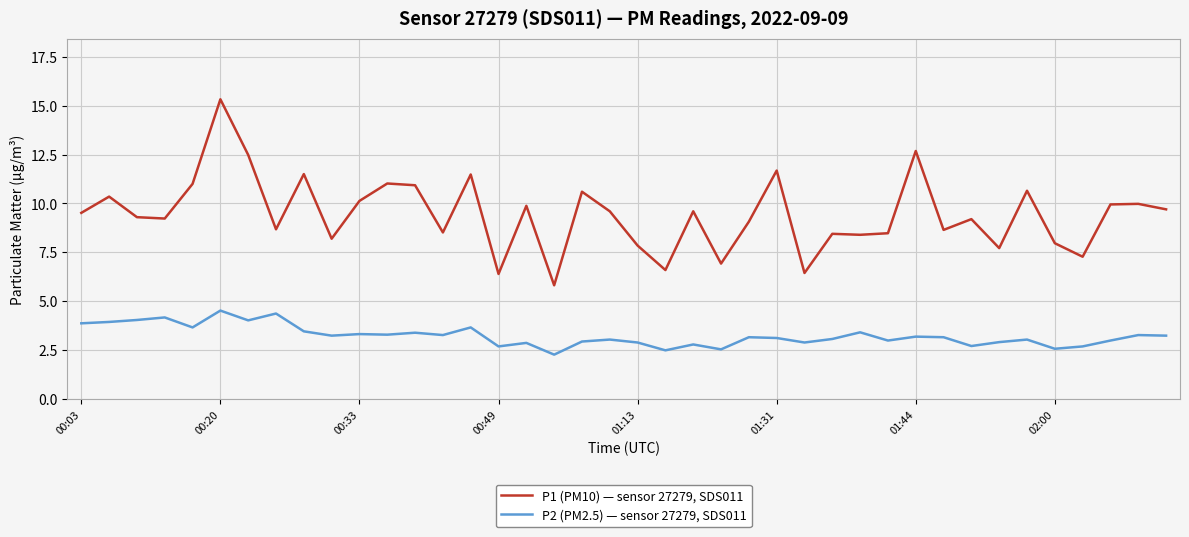

What is the difference between the maximum and minimum values in the P1 (PM10) — sensor 27279, SDS011 series?

9.5